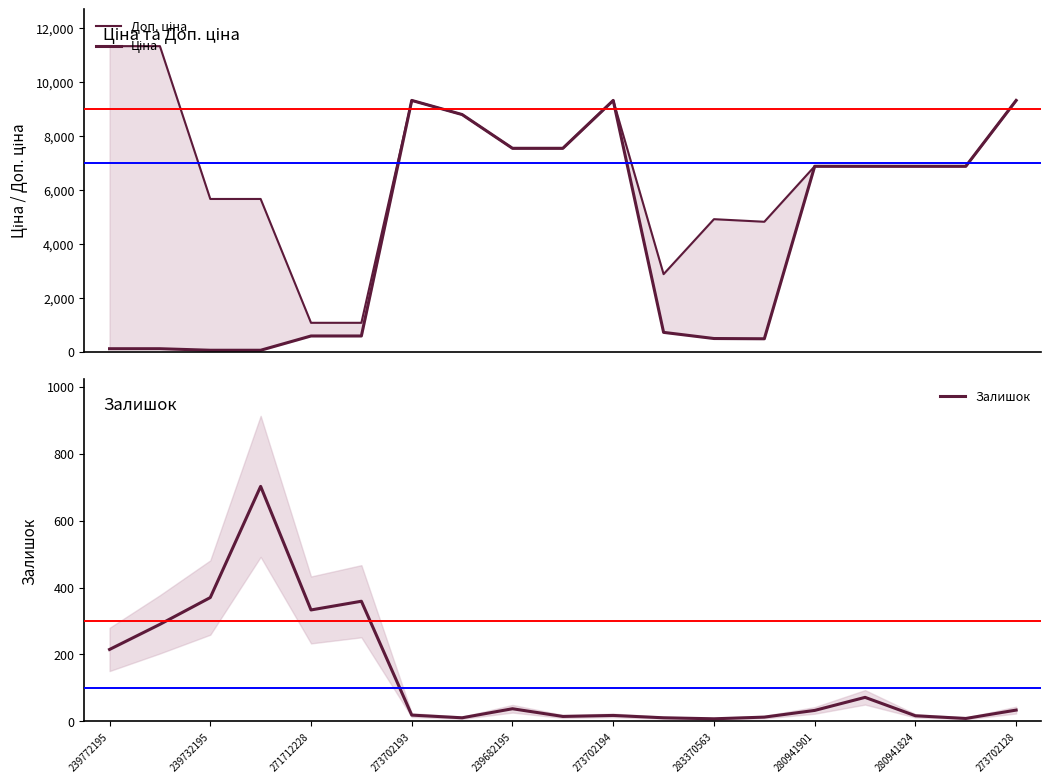

Count the number of categories in the chart.

19